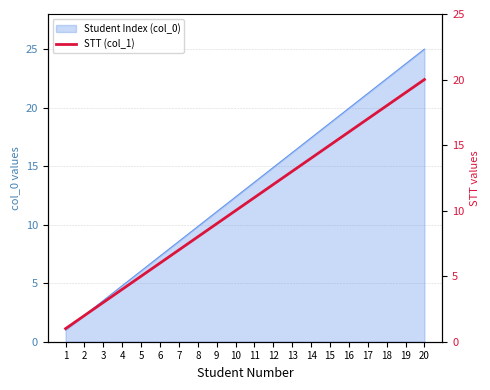

What is the greatest value displayed?

20